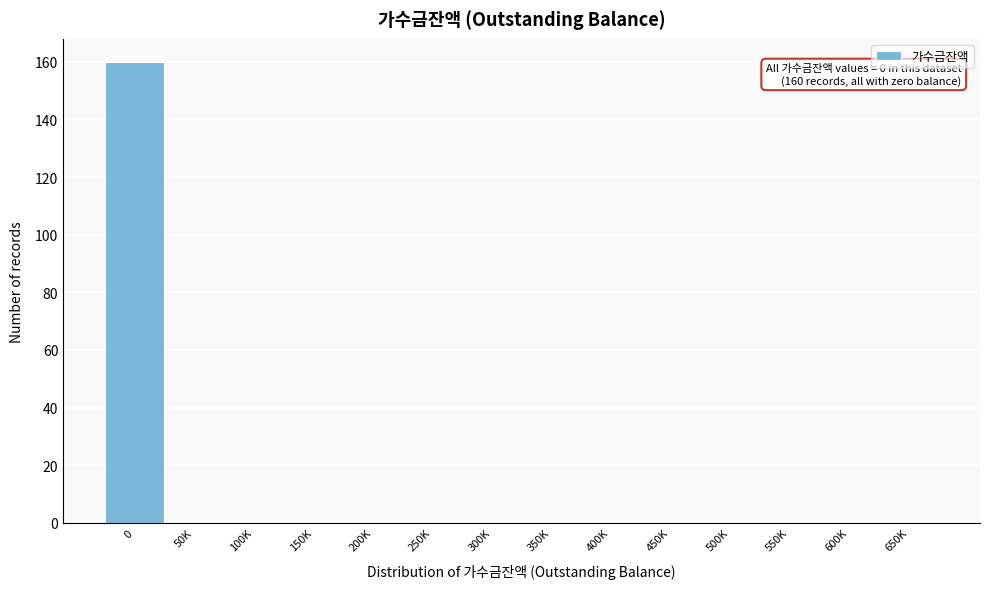

Reading left to right, extract all data points from this chart.

0=160	50K=0	100K=0	150K=0	200K=0	250K=0	300K=0	350K=0	400K=0	450K=0	500K=0	550K=0	600K=0	650K=0